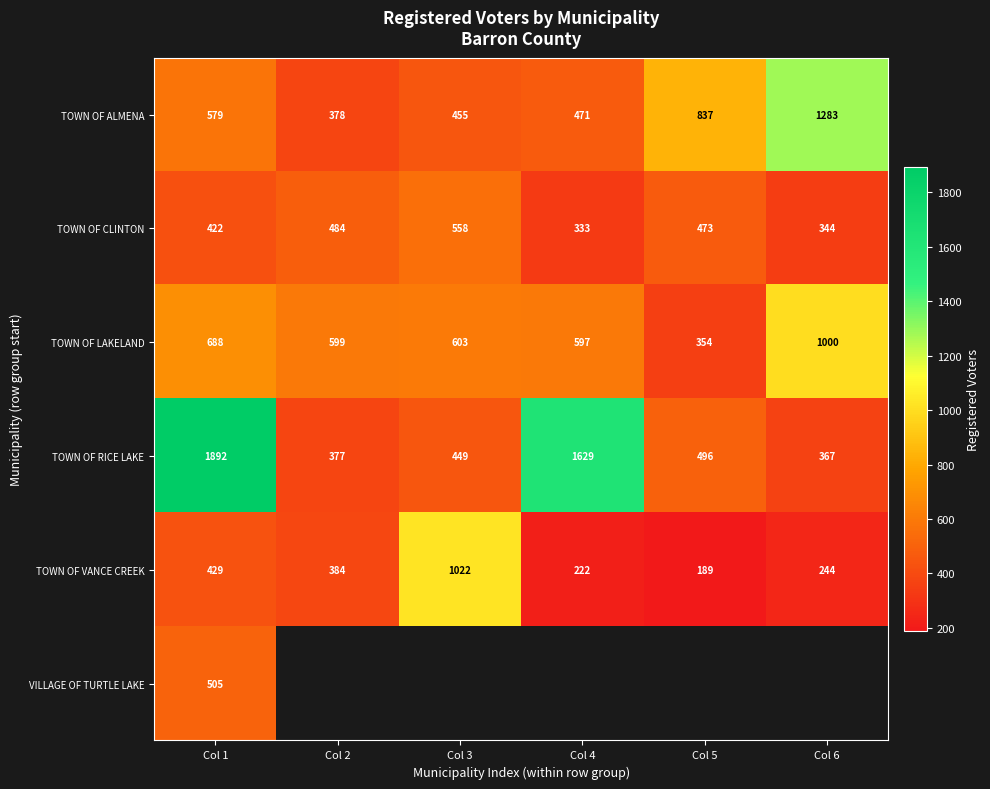

What is the difference between the maximum and minimum values in the TOWN OF ALMENA series?

905